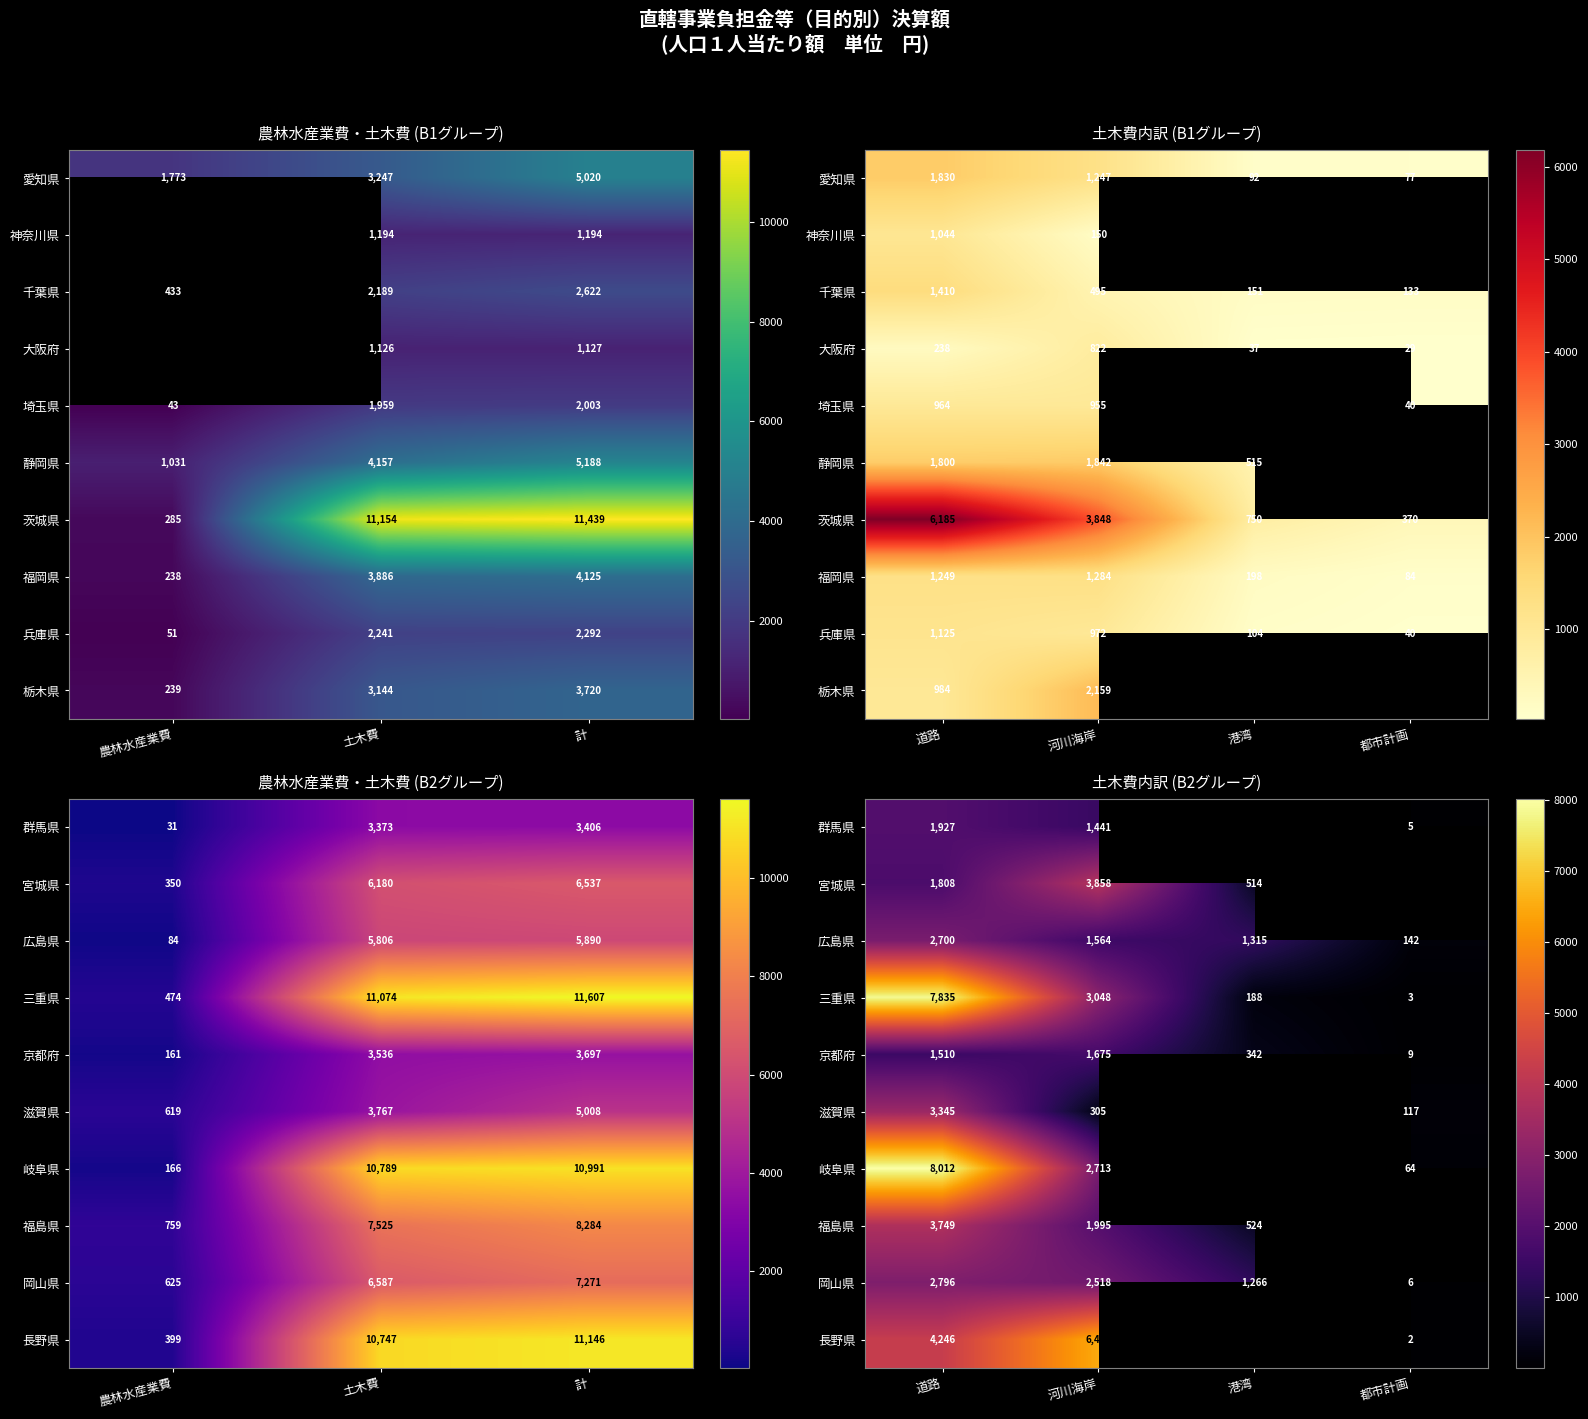

At which label does 京都府 first exceed 1510?

河川海岸